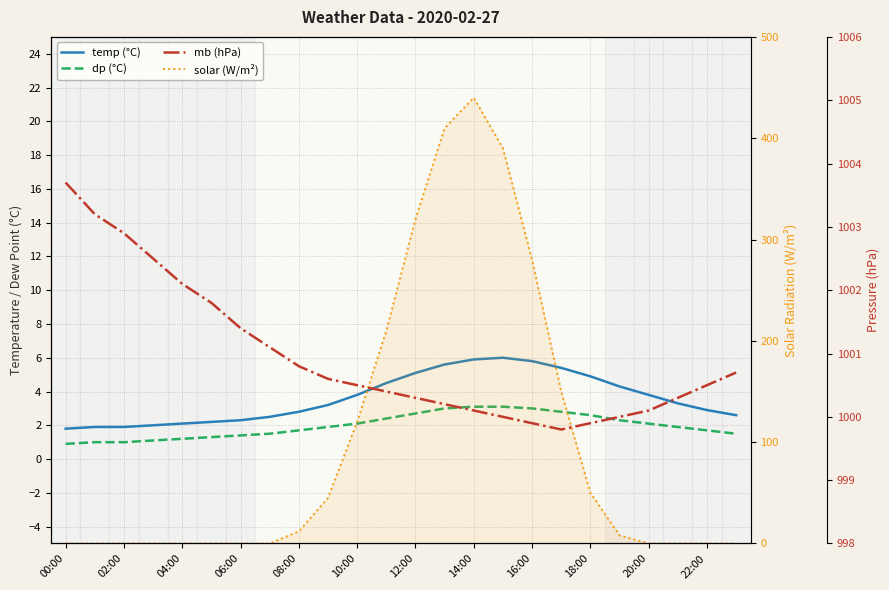

At how many categories does at least one series exceed 250?

24